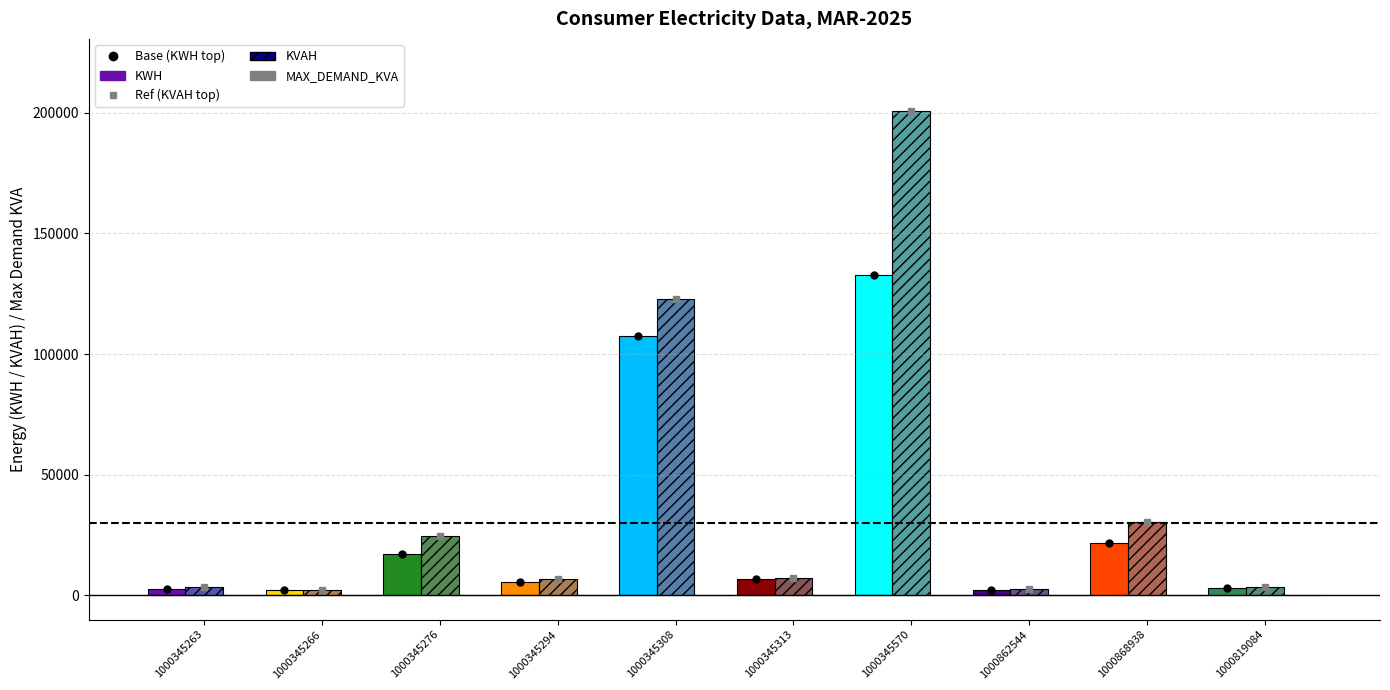

True or false: KVAH has a value of 2544.0 at 1000862544.

True